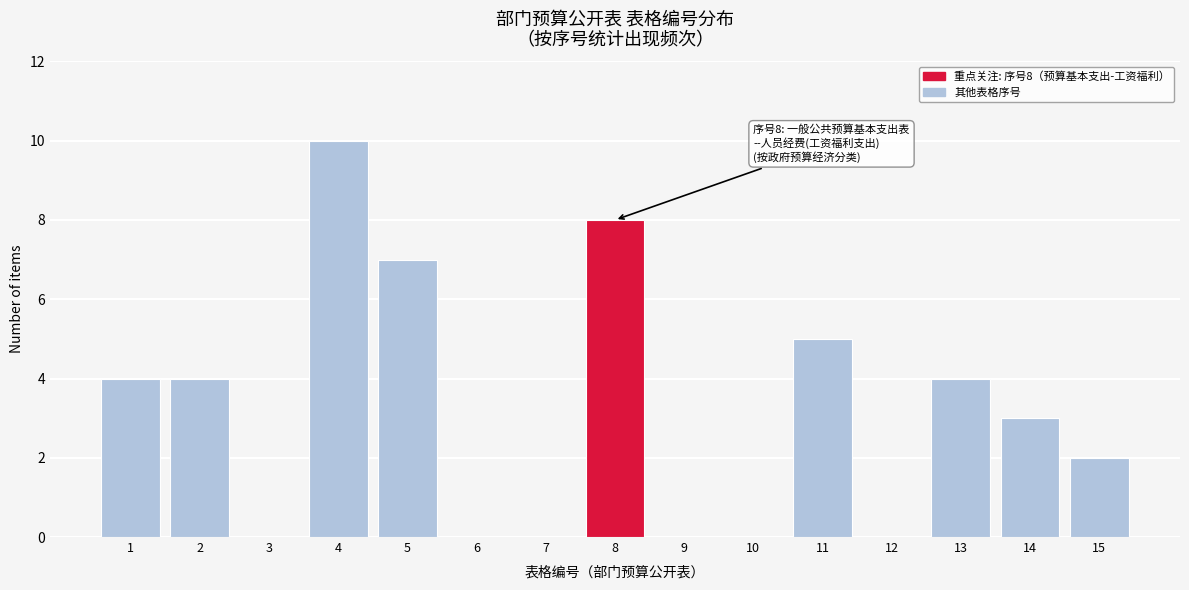

Reading right to left, extract all data points from this chart.

15=2	14=3	13=4	12=0	11=5	10=0	9=0	8=8	7=0	6=0	5=7	4=10	3=0	2=4	1=4